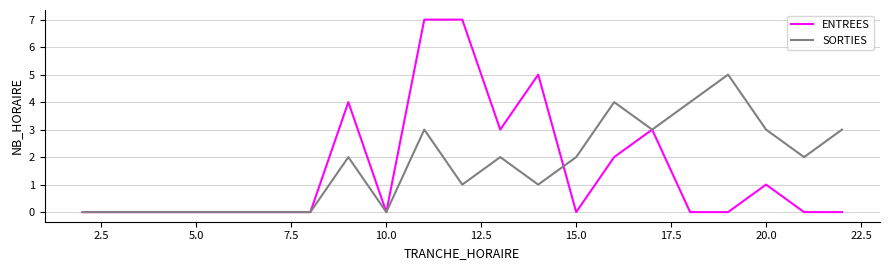

What are all the series names shown in the legend?

ENTREES, SORTIES